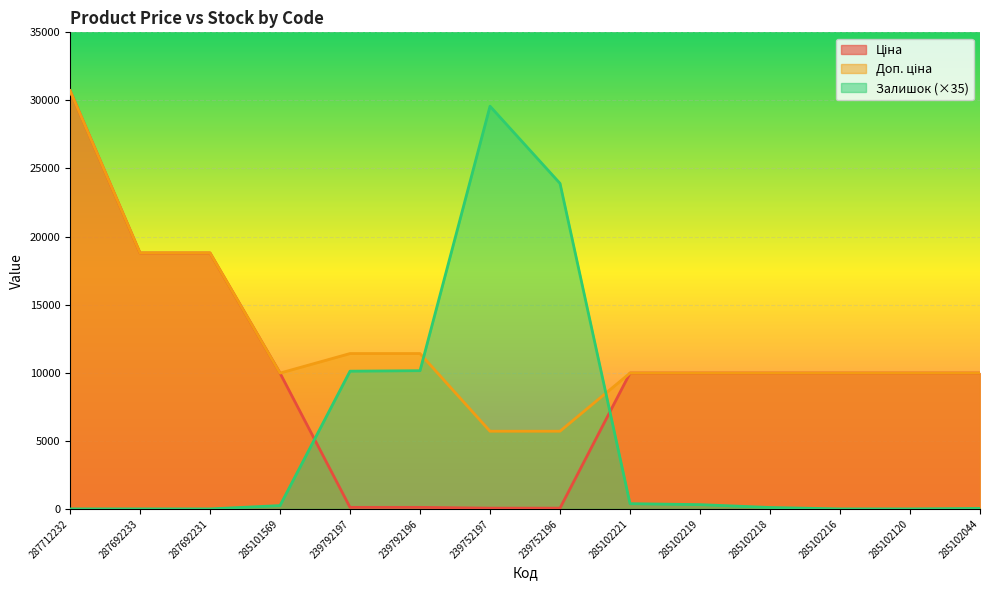

Which label corresponds to the largest value in the chart?

287712232